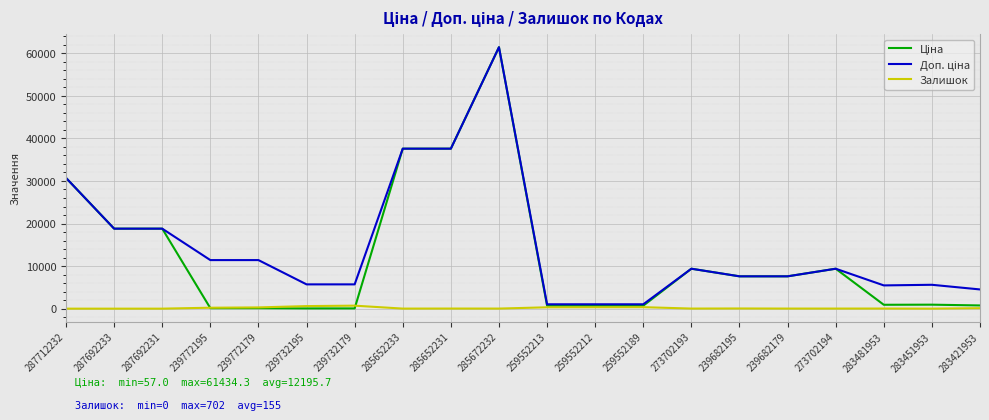

True or false: Залишок has a value of 2.0 at 283451953.

True